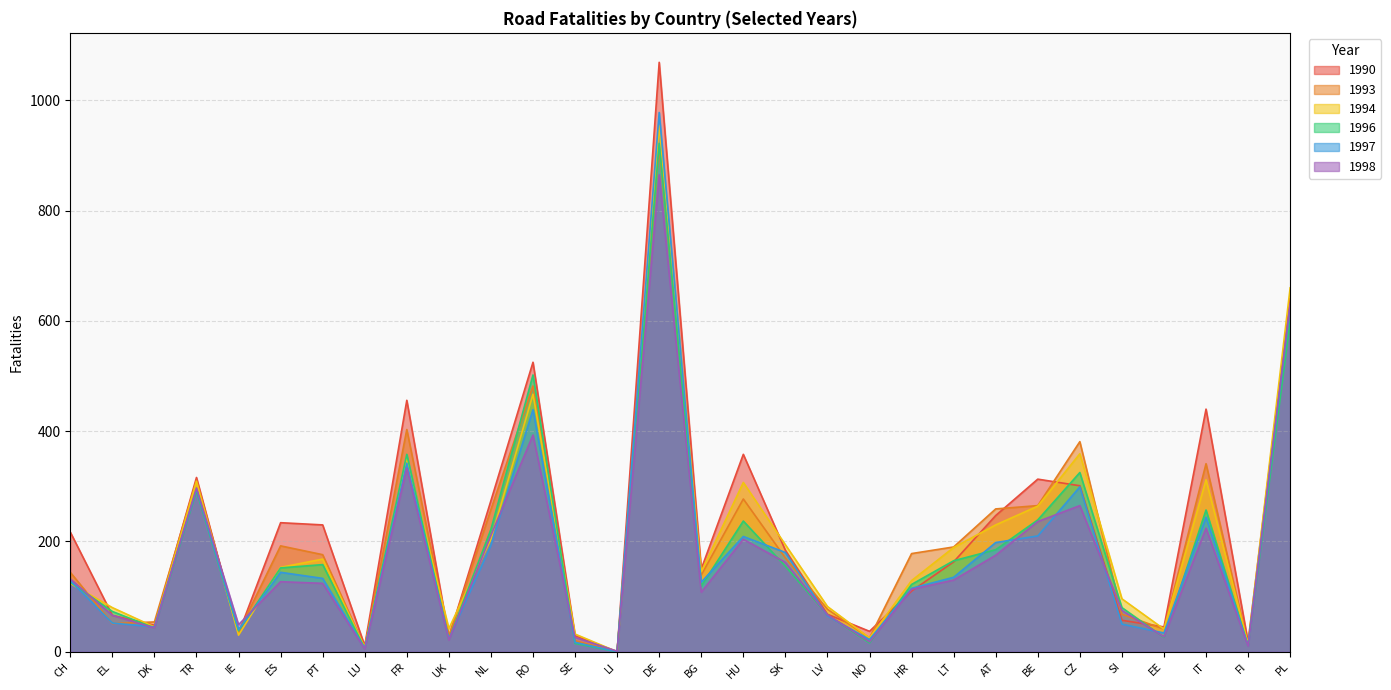

Which series ends up on top after the final intersection of 1998 and 1996?

1998